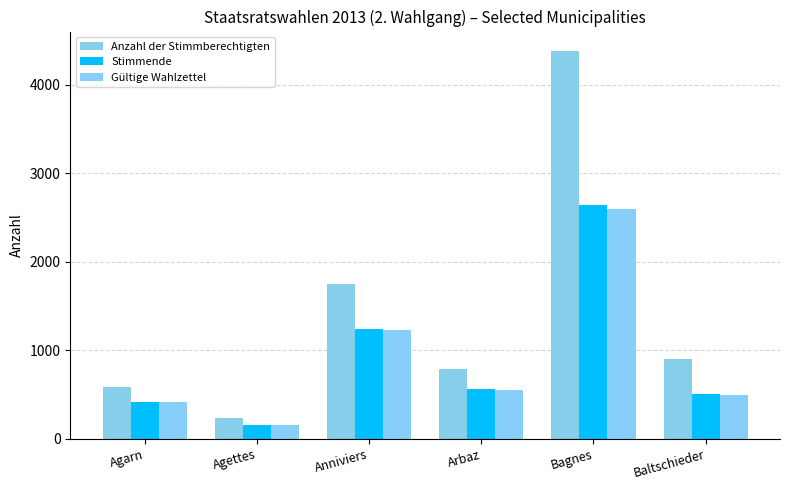

Where does the Gültige Wahlzettel series first go above 552?

Anniviers